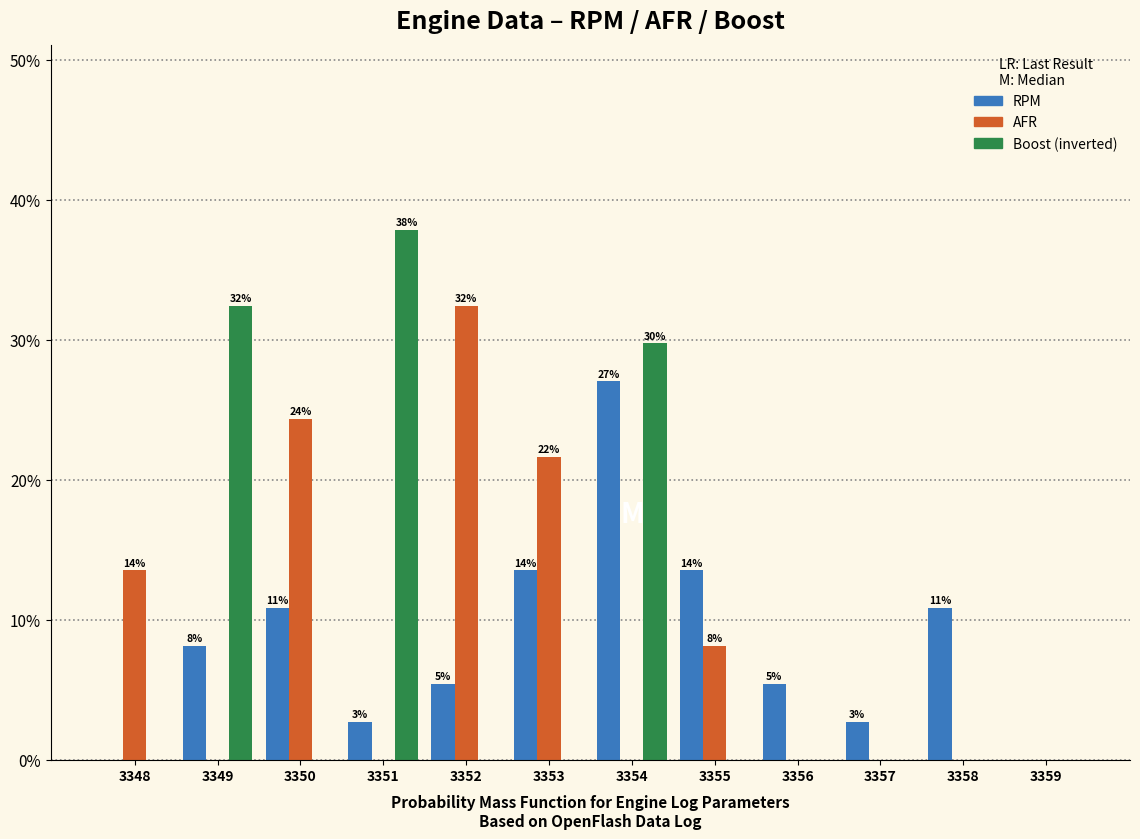

Are the bars grouped side by side (vs. stacked)?

Yes